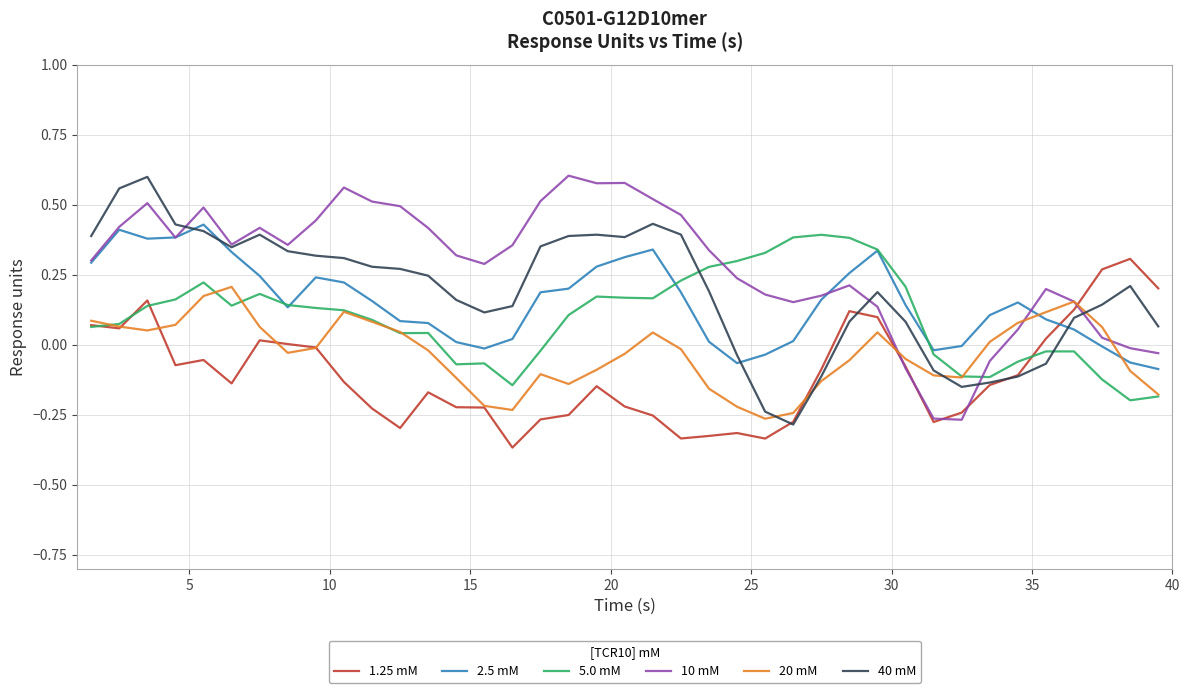

Which series has the largest total across all categories?

10 mM